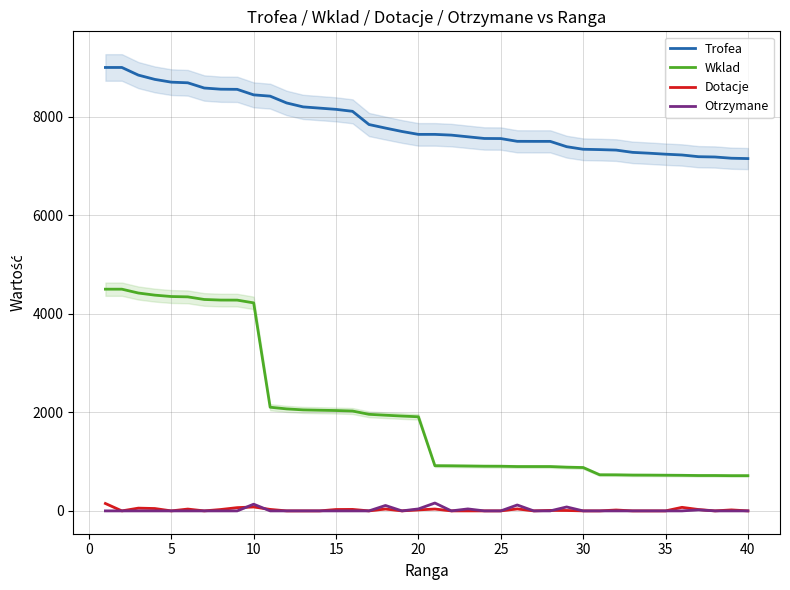

True or false: Wklad and Otrzymane cross at least once.

False